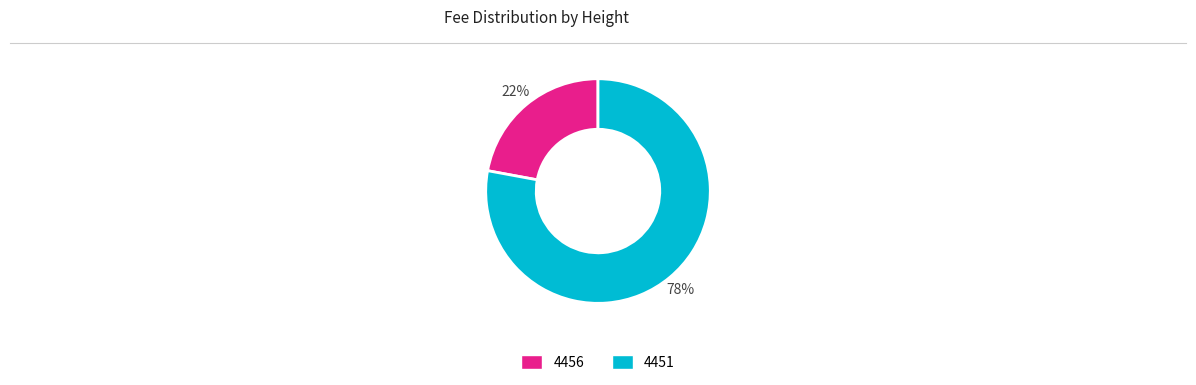

Between 4451 and 4456, which is larger?

4451